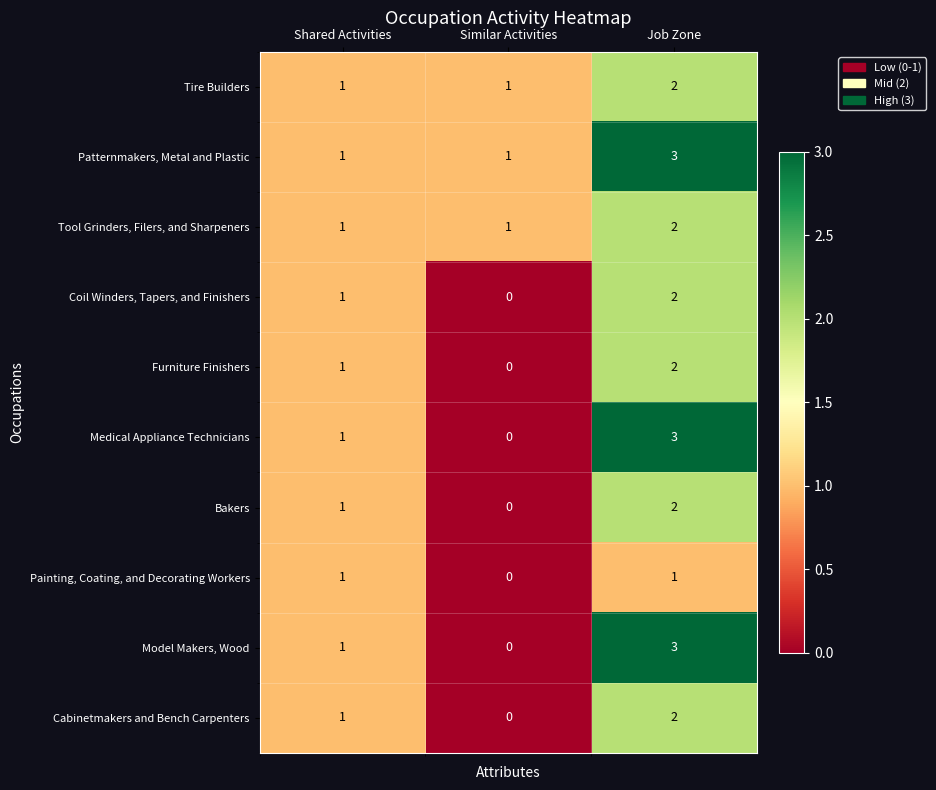

What is the total value across all series at Similar Activities?

3